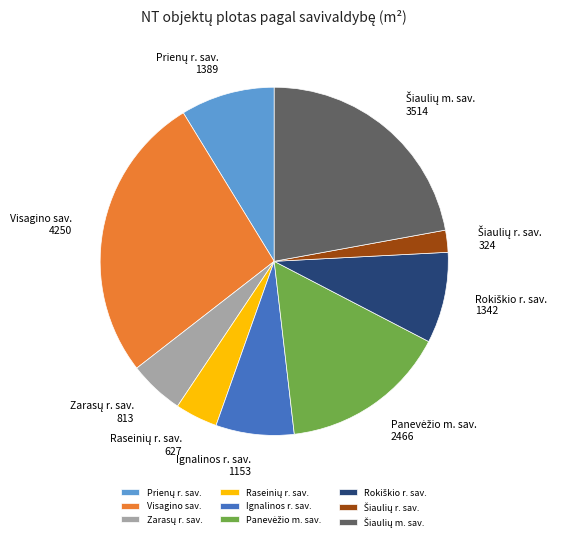

Is there a majority slice in this chart?

No